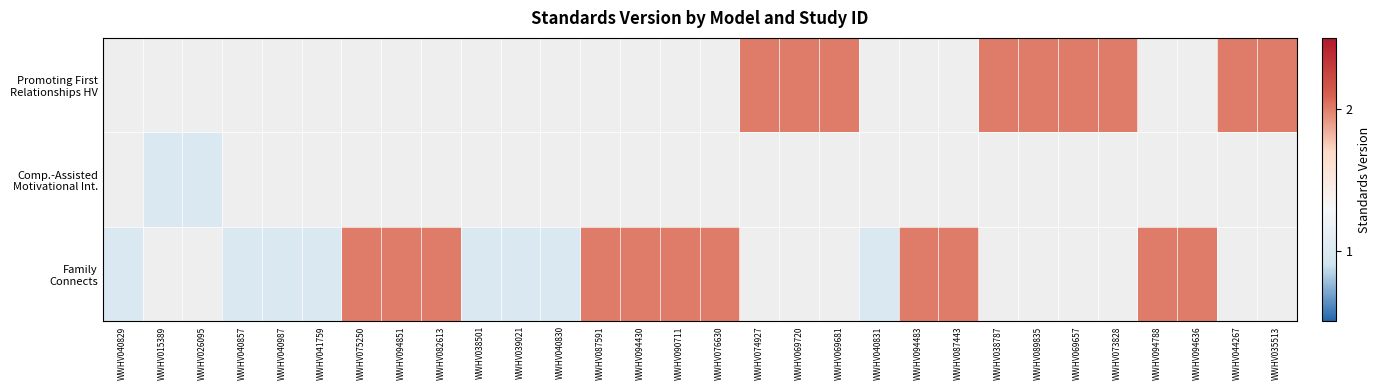

The value of Family Connects at WWHV094851 is 1.0. True or false?

False